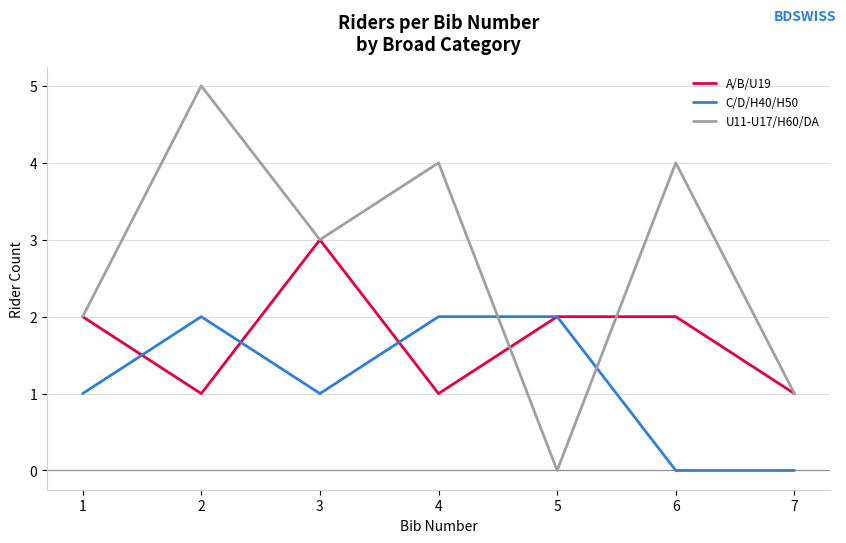

Which label corresponds to the largest value in the chart?

2